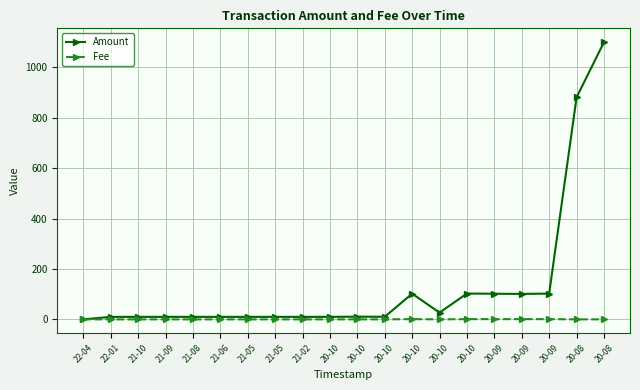

Is it true that Fee equals 0.0 at 21-02?

False